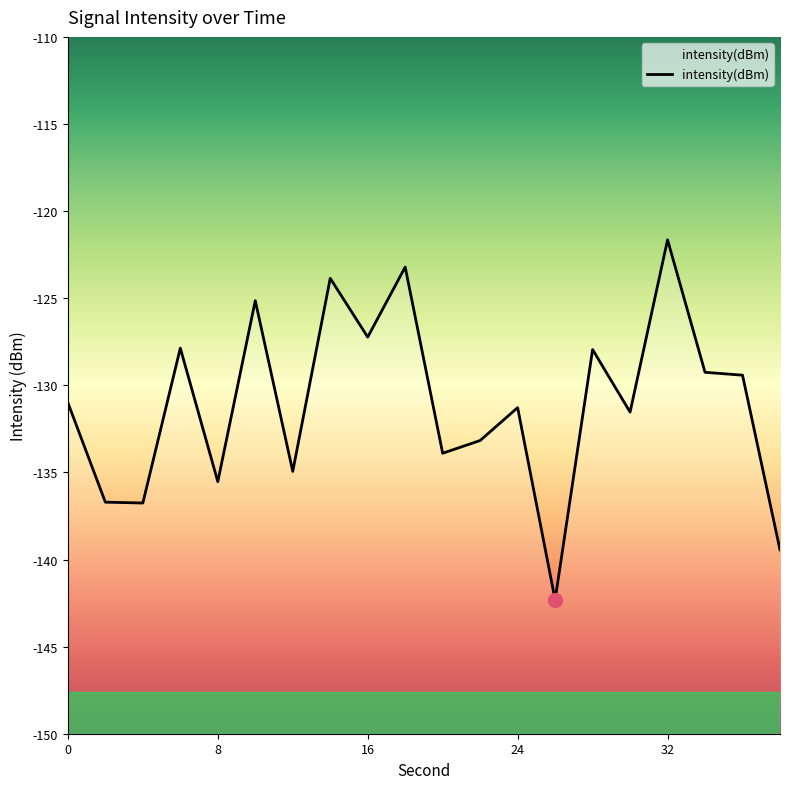

What is the difference between the maximum and minimum values?

20.7